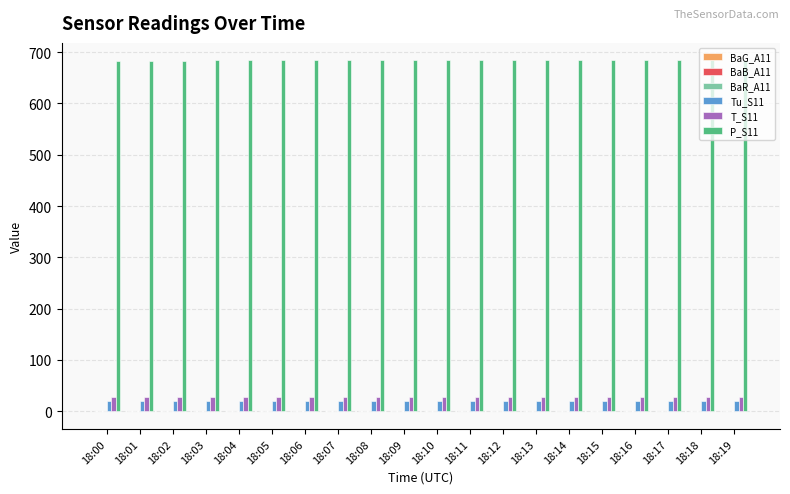

True or false: T_S11 has a value of 27.1 at 18:17.

True